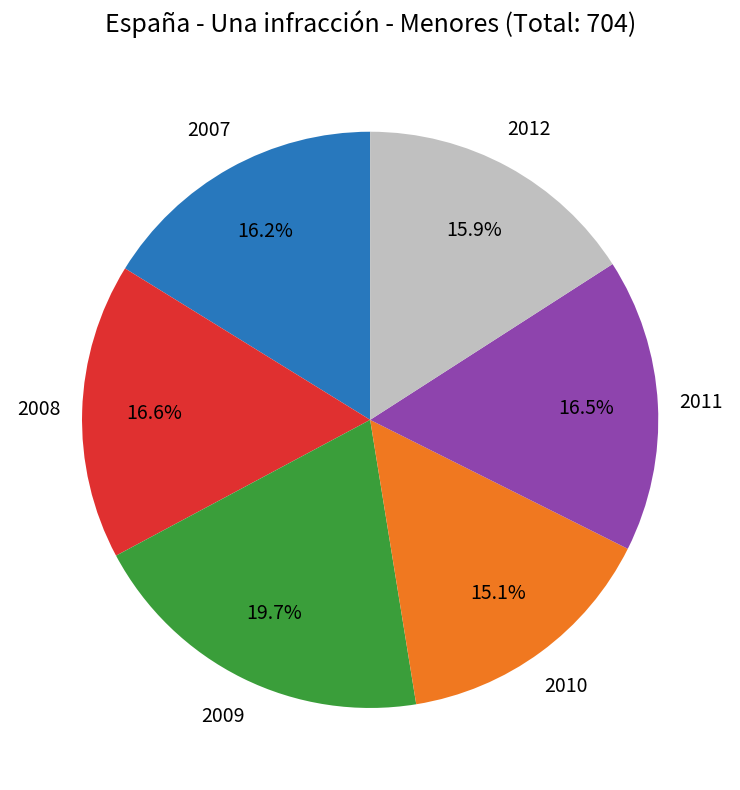

To the nearest percent, what portion does 2008 represent?

17%